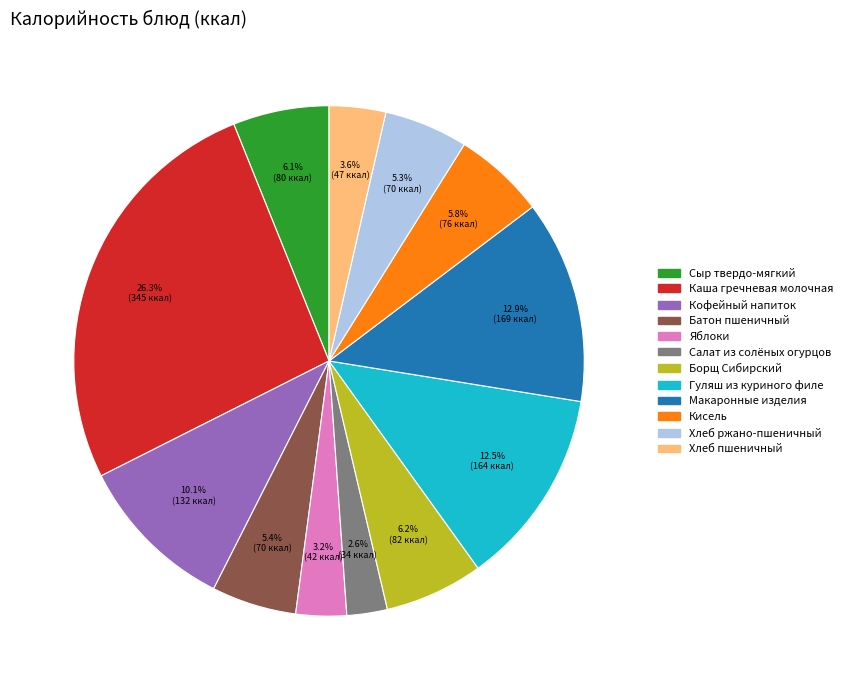

What is the largest slice in the pie chart?

Каша гречневая молочная